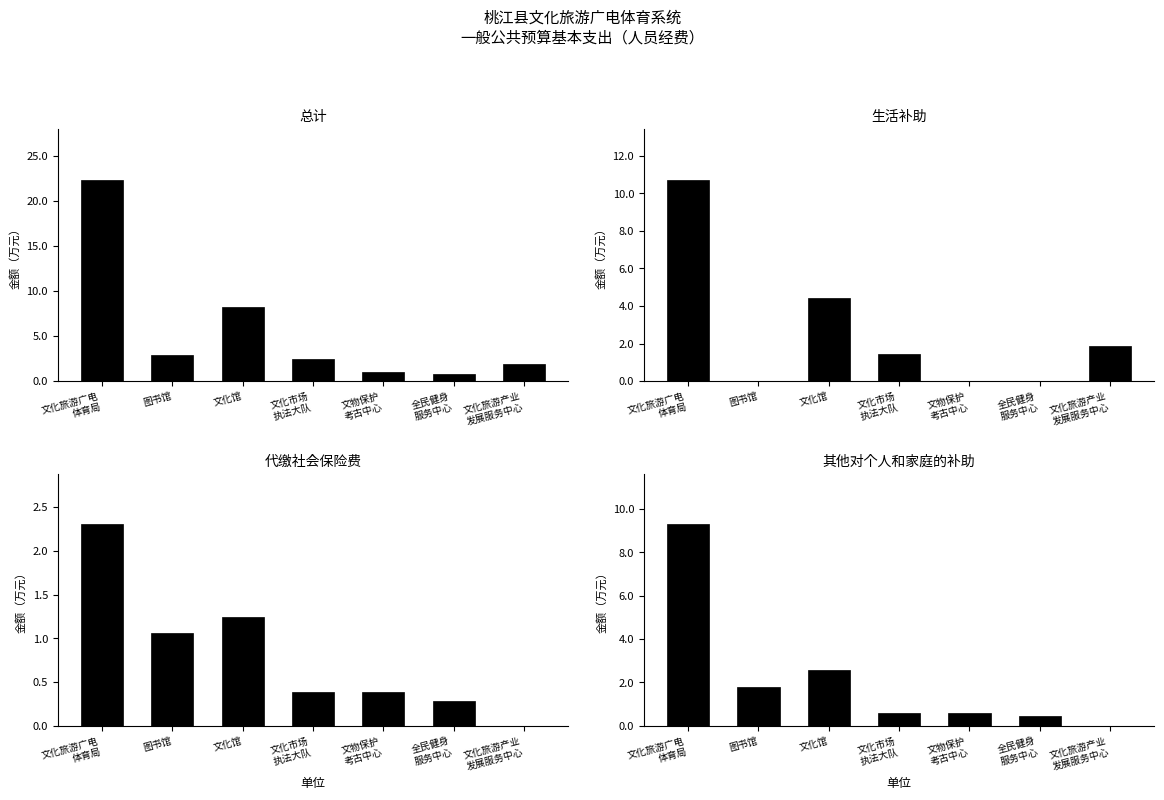

How many values in the 总计 series are below 2?

3